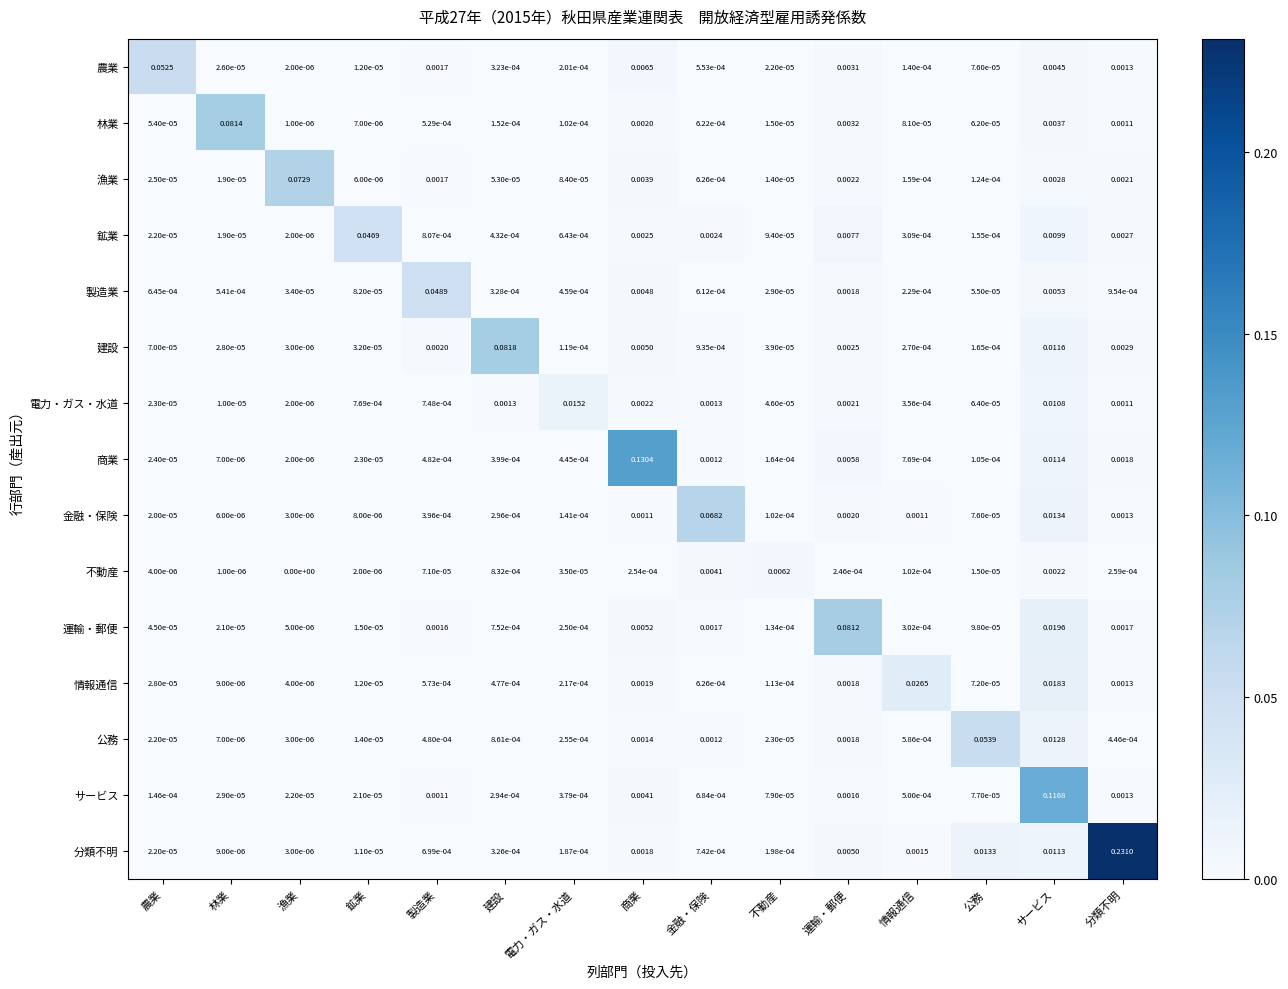

Between 運輸・郵便 and 公務, which series saw the biggest shift?

運輸・郵便